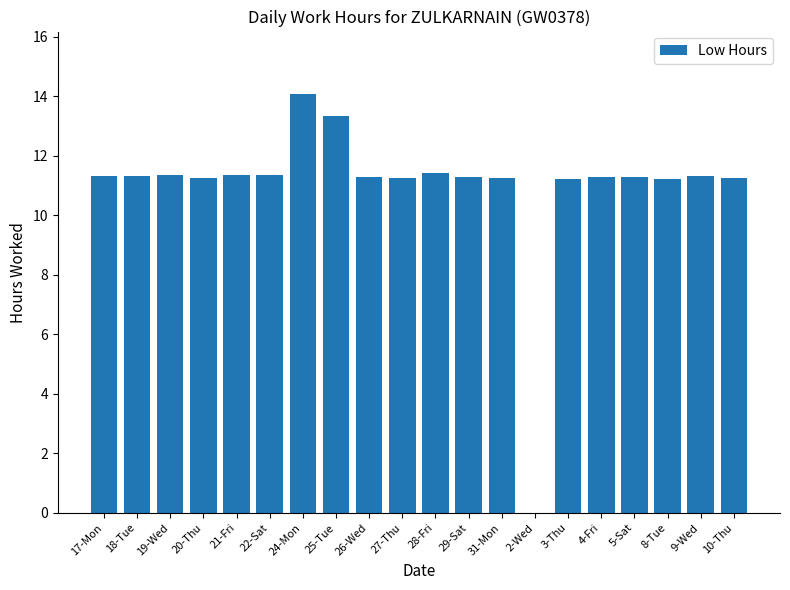

What is the greatest value displayed?

14.1